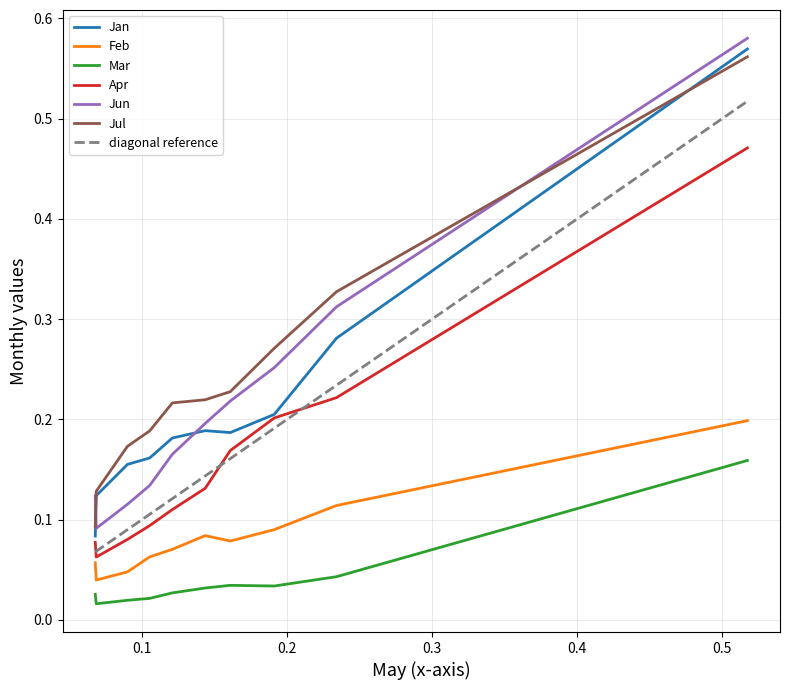

True or false: Mar and Jan cross at least once.

False